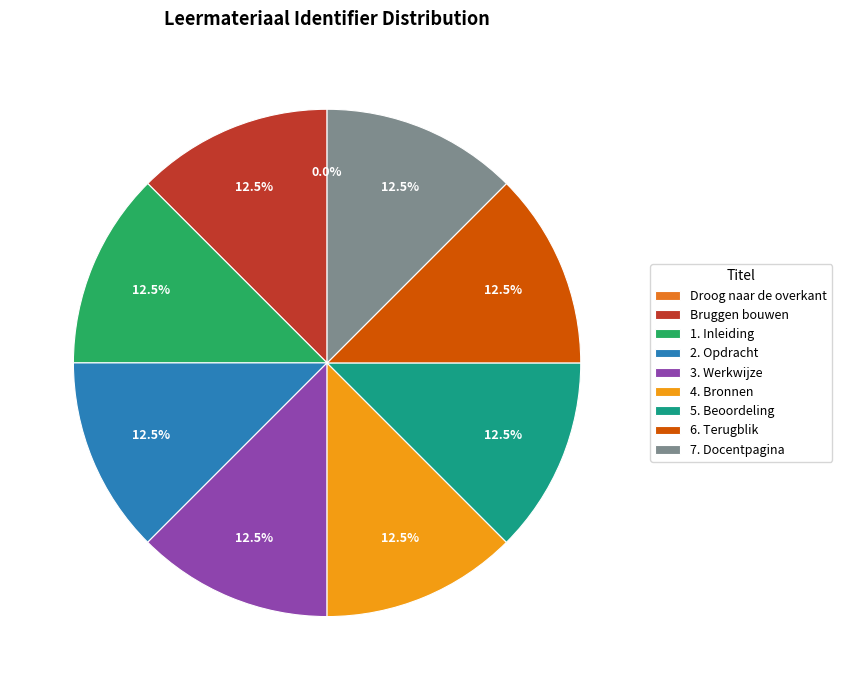

Is there a majority slice in this chart?

No